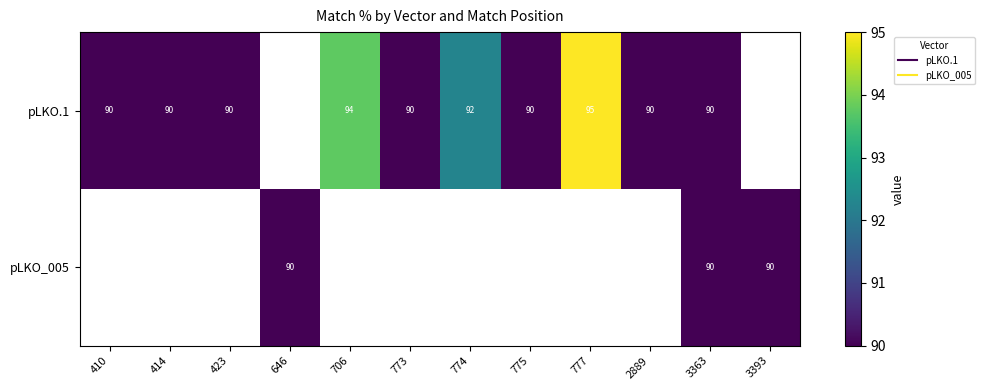

Which label corresponds to the smallest value in the chart?

410